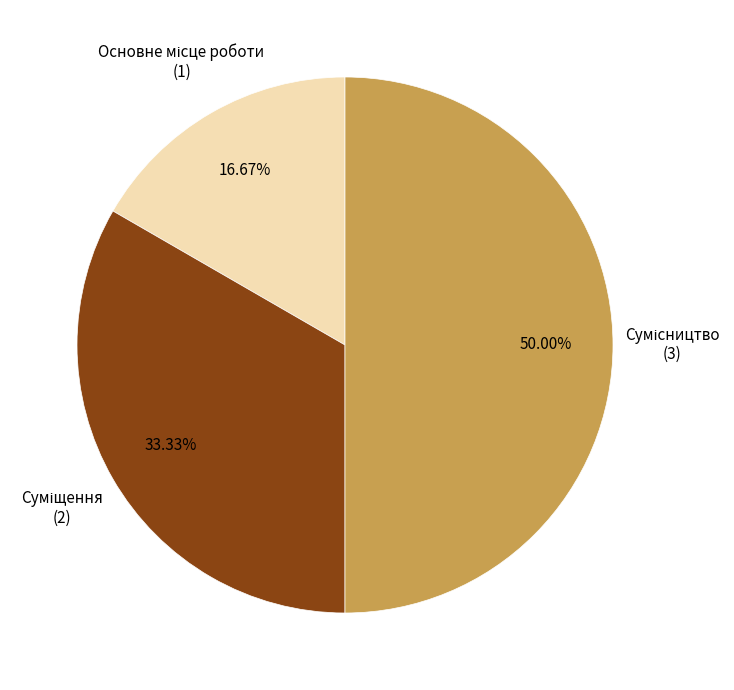

How many segments does this pie chart have?

3